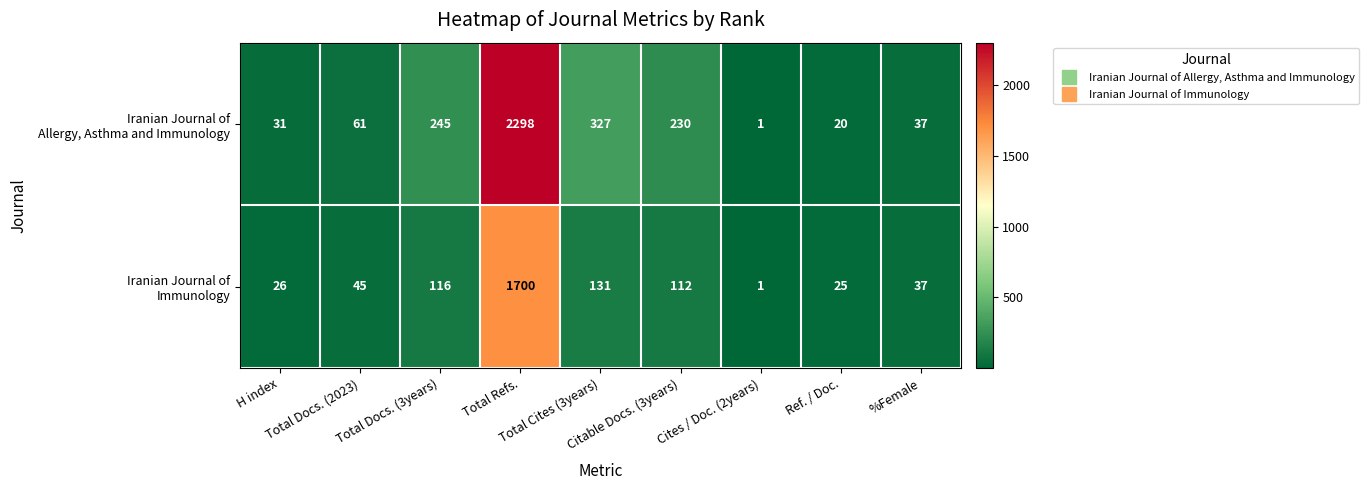

What is the greatest value displayed?

2298